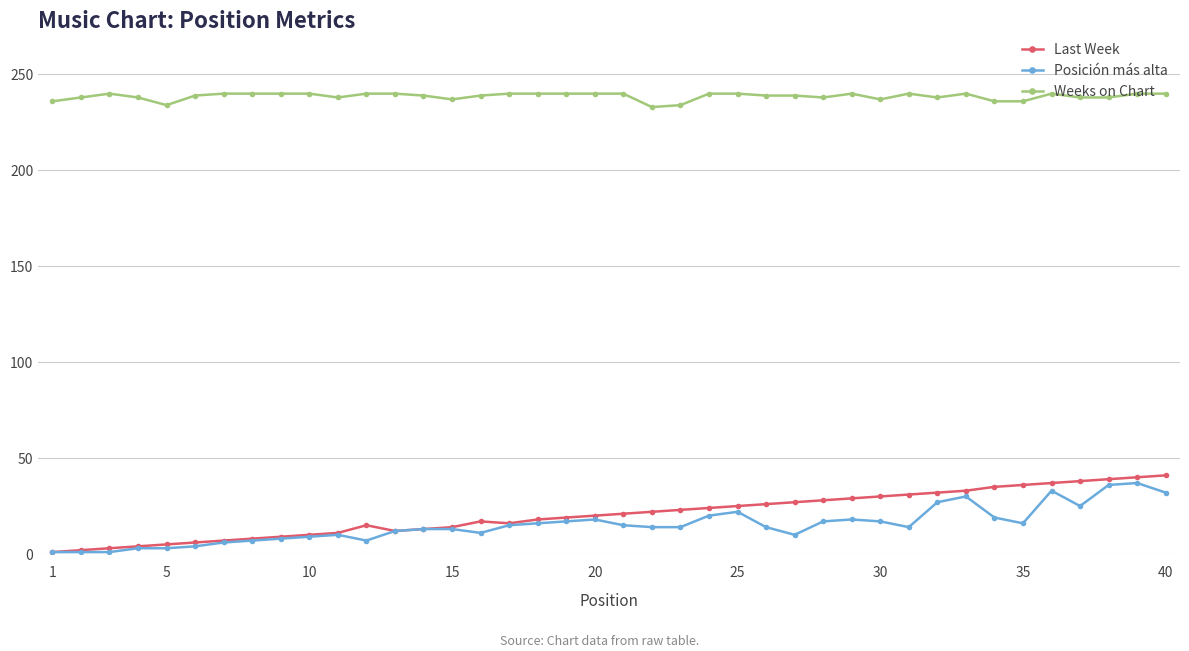

Which series has the largest total across all categories?

Weeks on Chart